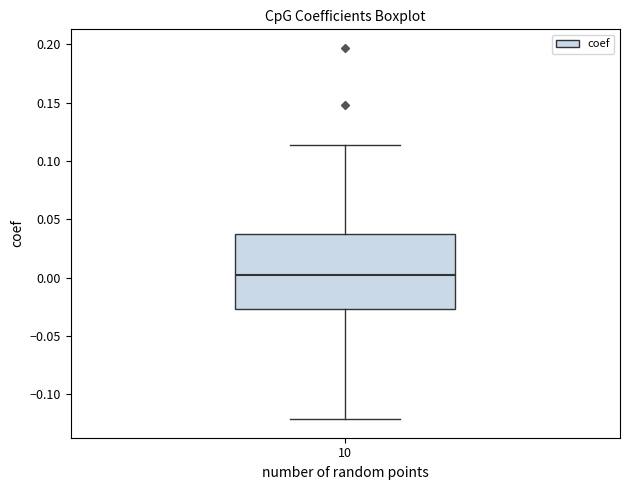

Read this box plot against the y-axis: the position of the median line, the range covered by the box, and the ends of both whiskers. The values are not printed on the chart, so give them approximately, as read against the axis.

median 0.005, box -0.025 to 0.040, whiskers -0.120 to 0.115